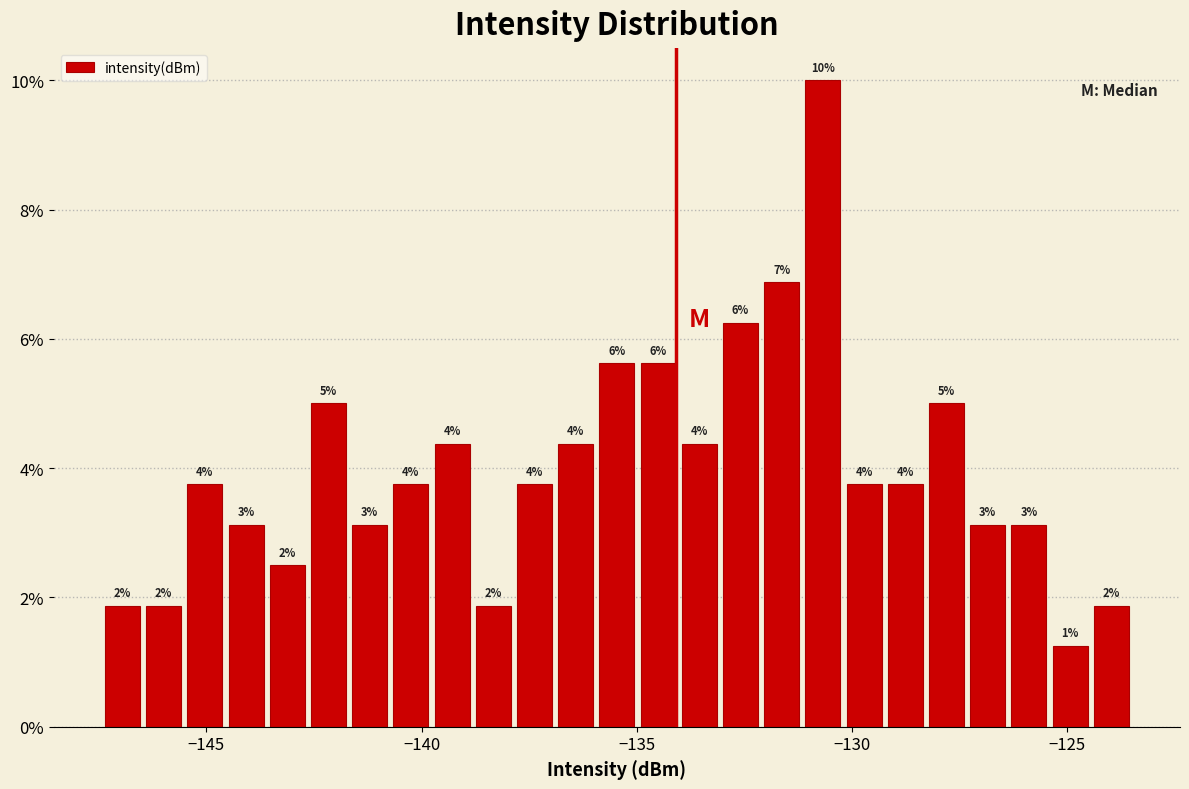

Around what value on the x-axis is the tallest bar? Give the approximate position of its centre, as read against the axis.

-130.5